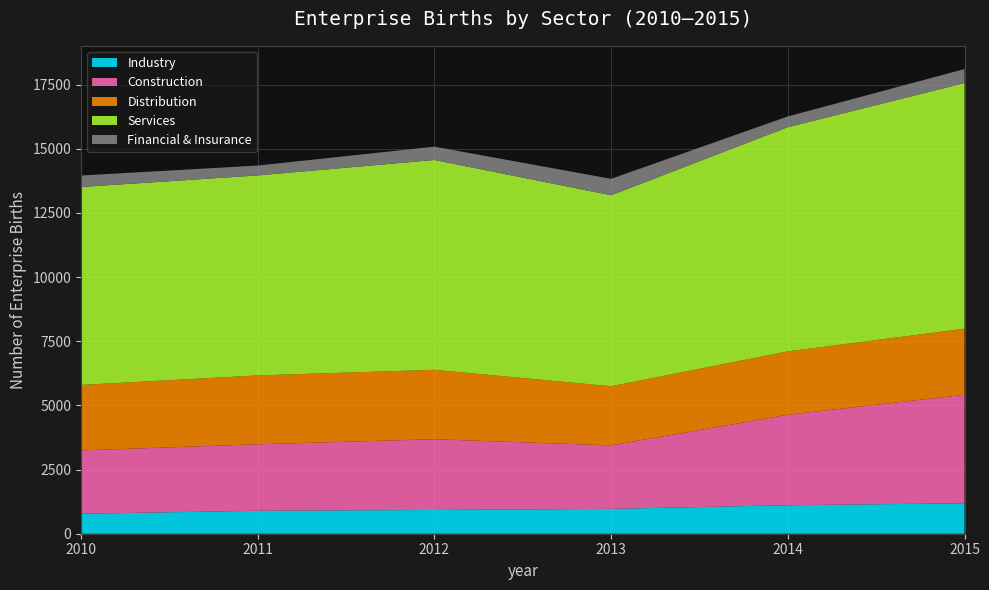

Reading left to right, list all the values displayed in this chart.

Industry: 778	895	925	968	1110	1186
Construction: 2467	2589	2757	2473	3526	4226
Distribution: 2552	2683	2704	2304	2468	2573
Services: 7710	7791	8174	7441	8734	9573
Financial & Insurance: 448	385	519	639	418	544